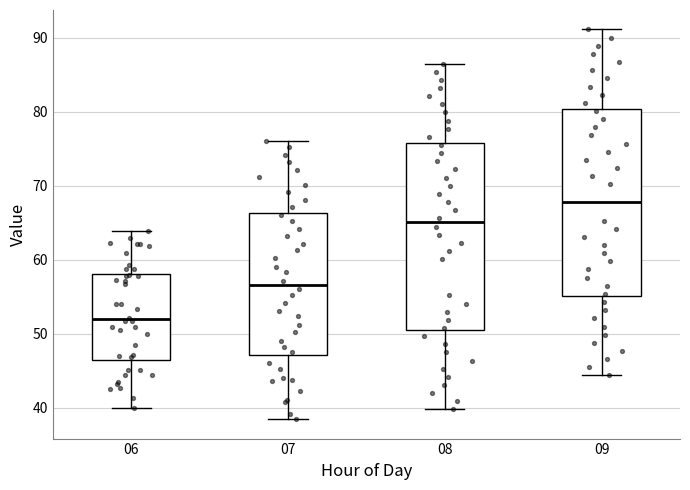

Where is the upper edge of the box at x = 08 on the y-axis? The values are not printed on the chart, so give them approximately, as read against the axis.

76